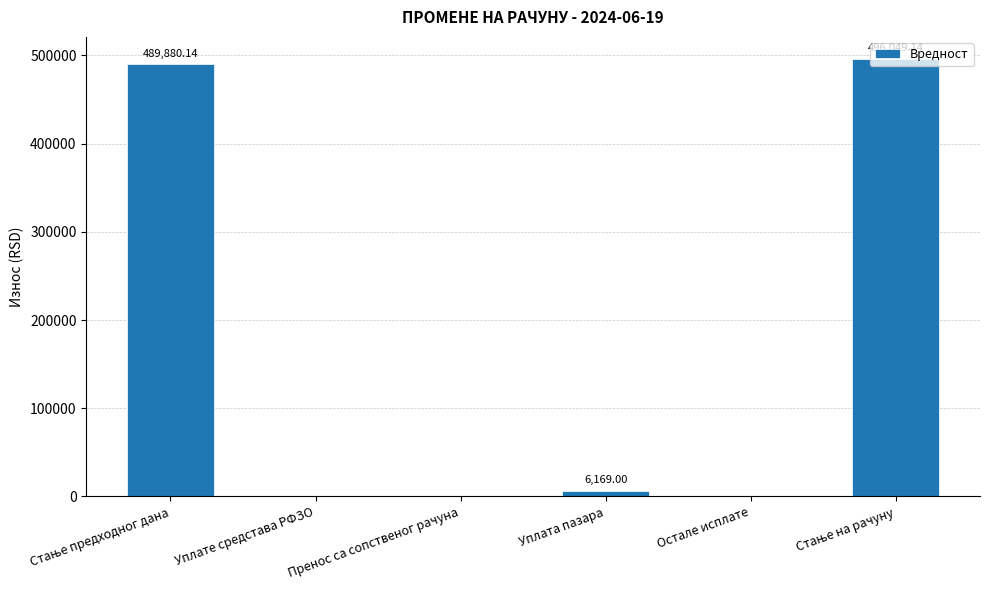

Are the bars horizontal?

No